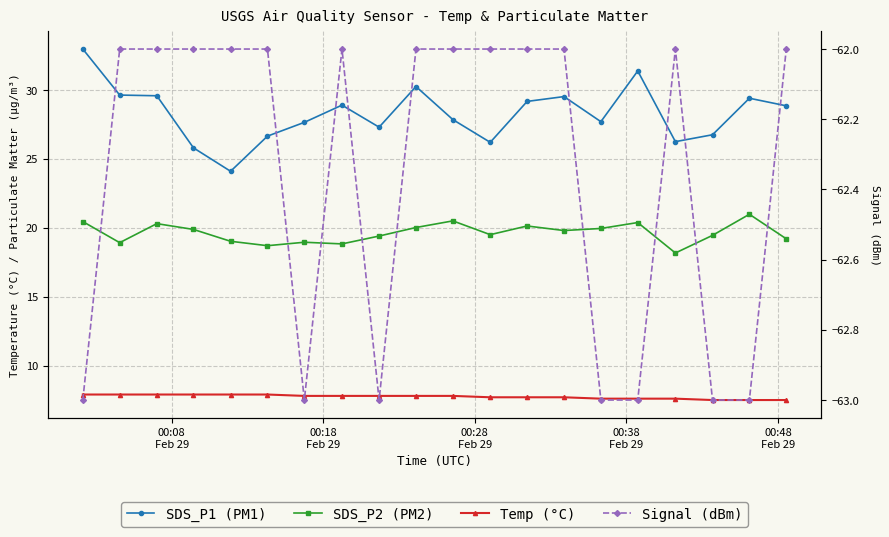

How many interior local valleys does the SDS_P2 (PM2) series have?

6